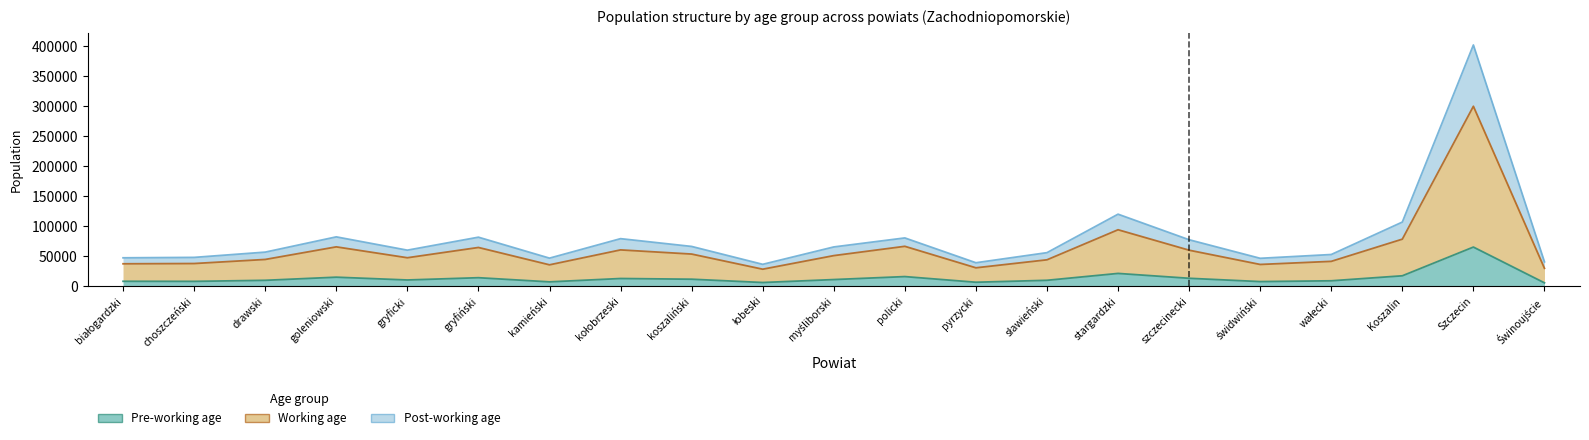

What position from the right is gryfiński?

16